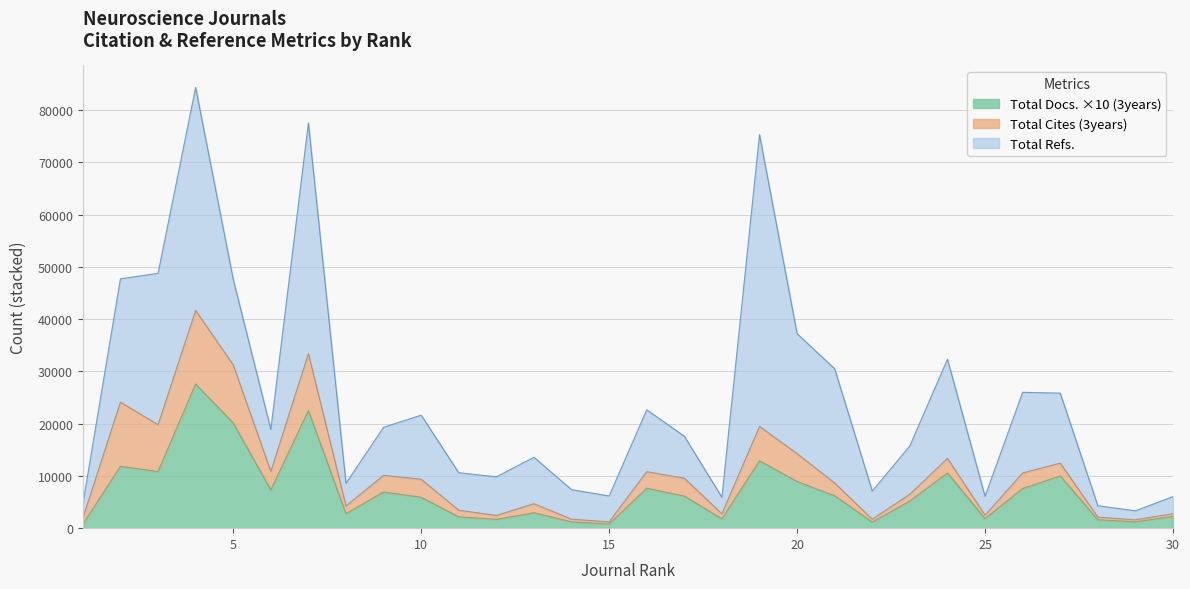

Rank the series by their maximum value, from highest to lowest.

Total Refs., Total Cites (3years), Total Docs. (3years)